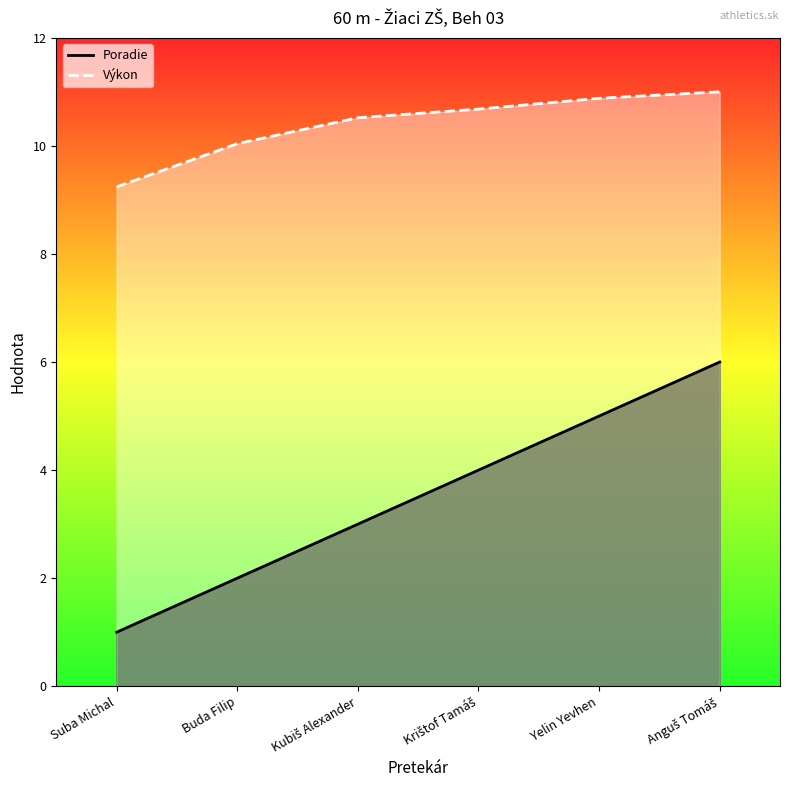

What is the average value of the Poradie series?

3.5